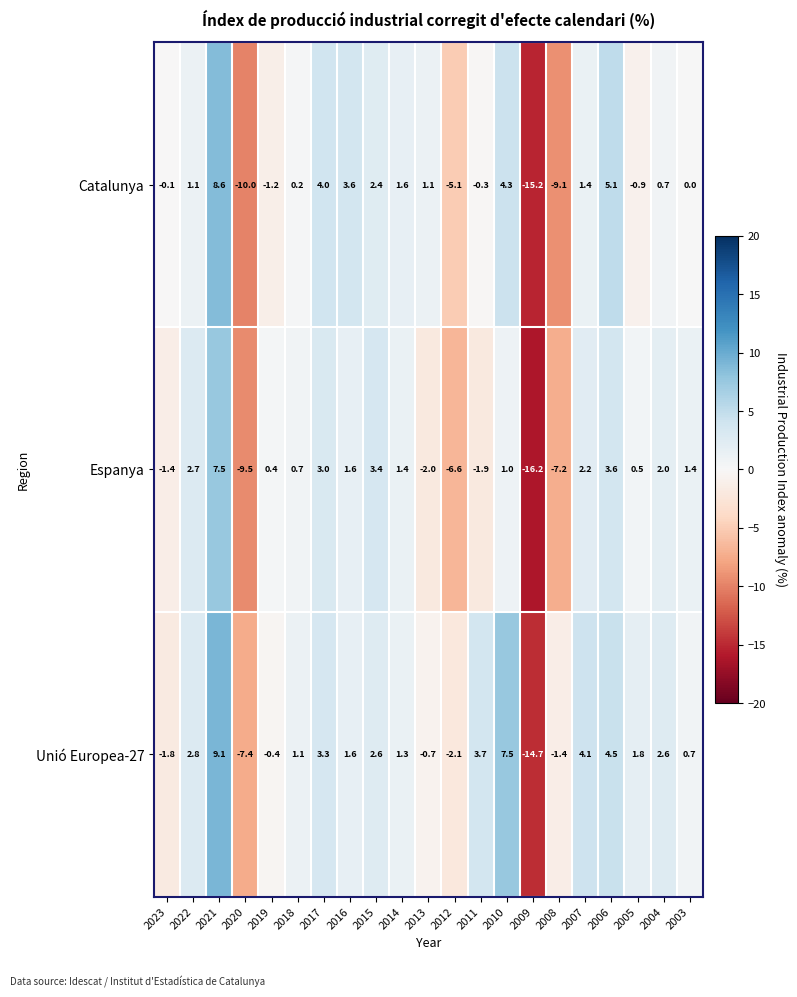

What is the sum of the Unió Europea-27 values at 2018 and 2005?

2.9